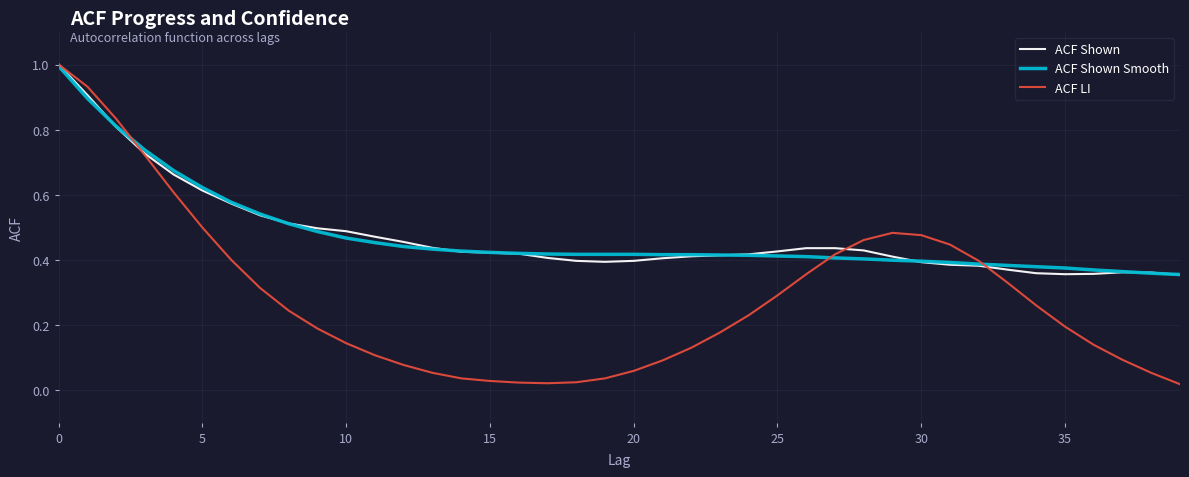

Which series has the widest spread of values?

ACF LI